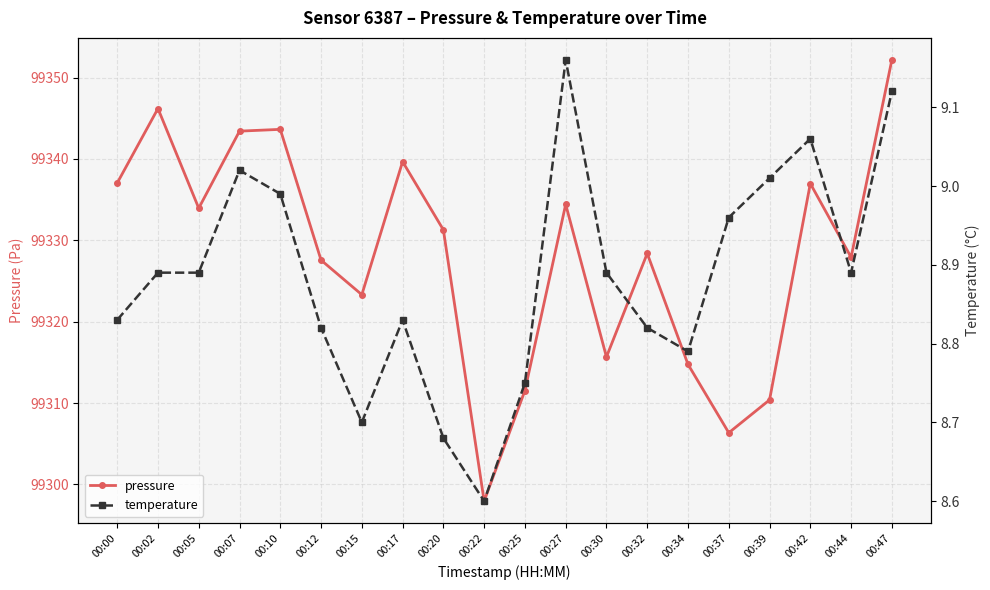

True or false: temperature has more than 1 interior local peaks.

True